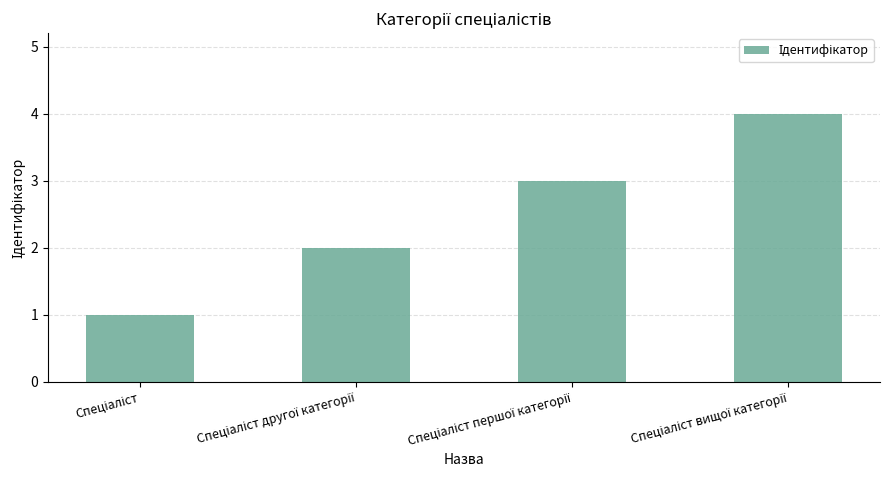

What is the difference between the maximum and minimum values?

3